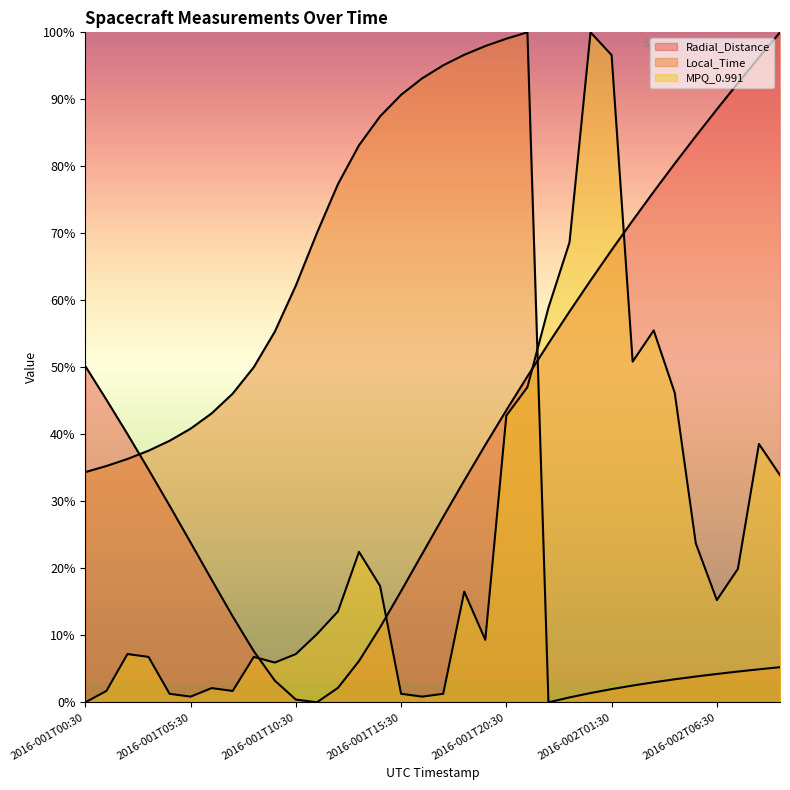

Which series has the largest range (max minus min)?

Radial_Distance